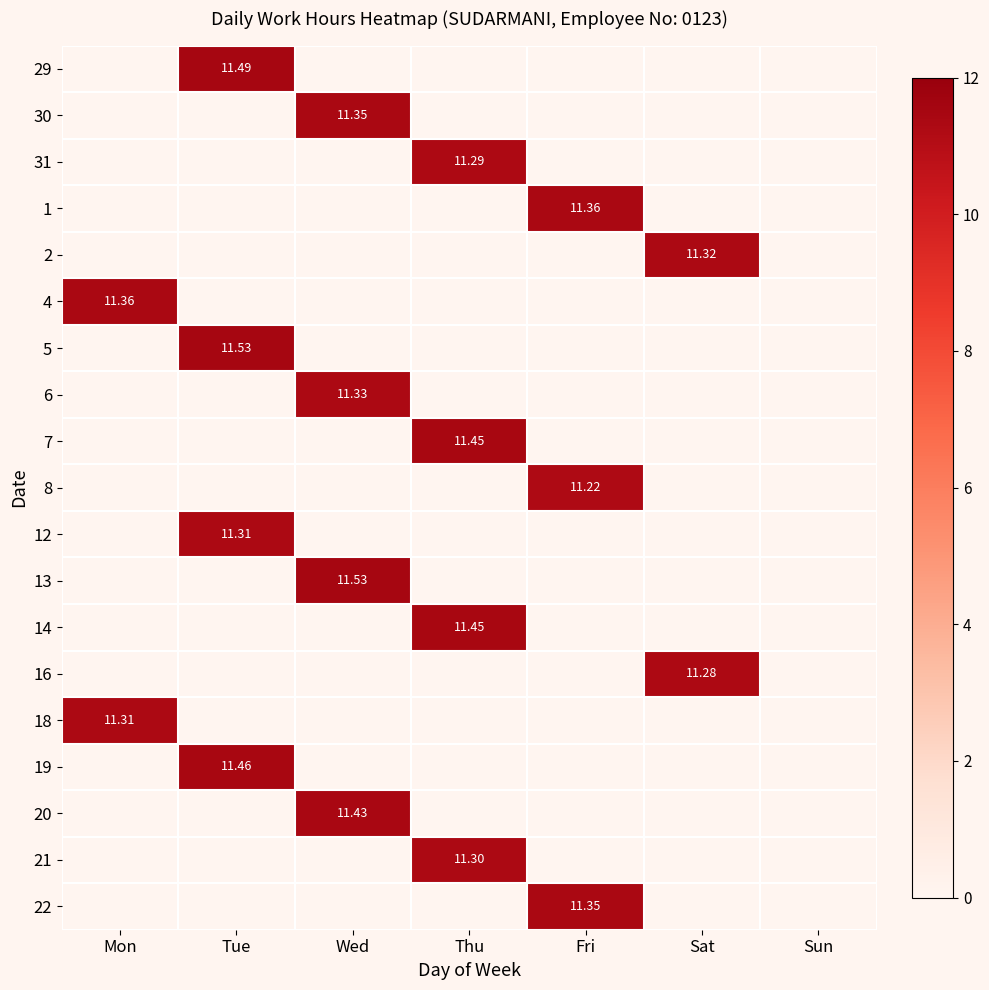

Is it true that 18 equals 0.0 at Wed?

True